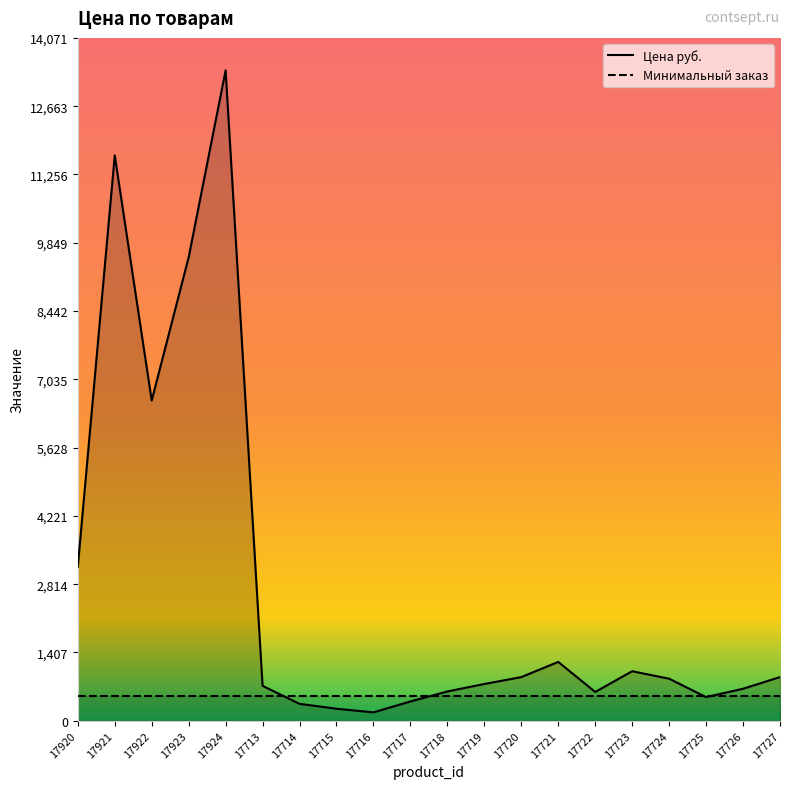

Where does the data first go above 866?

17920